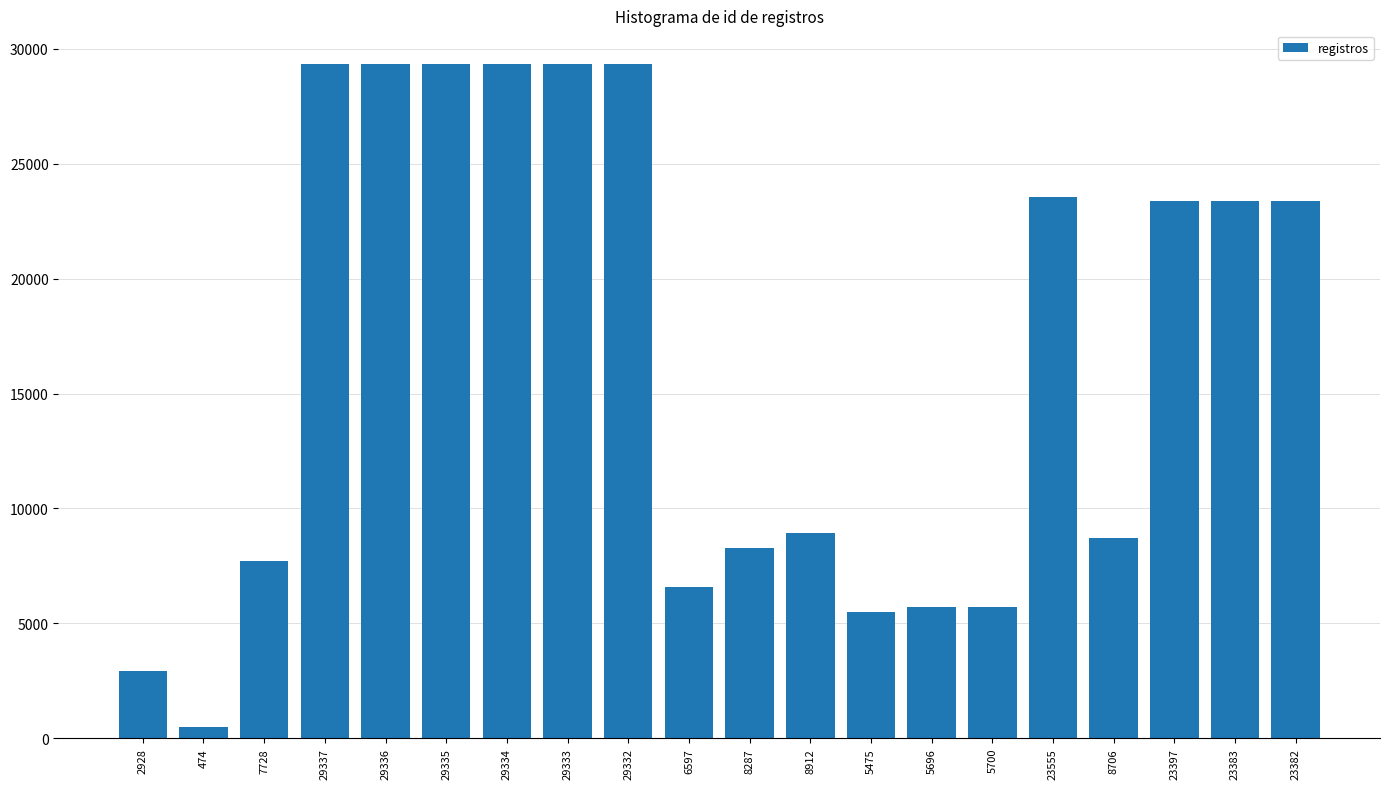

What is the ratio of the value at 5700 to the value at 29334?

0.2